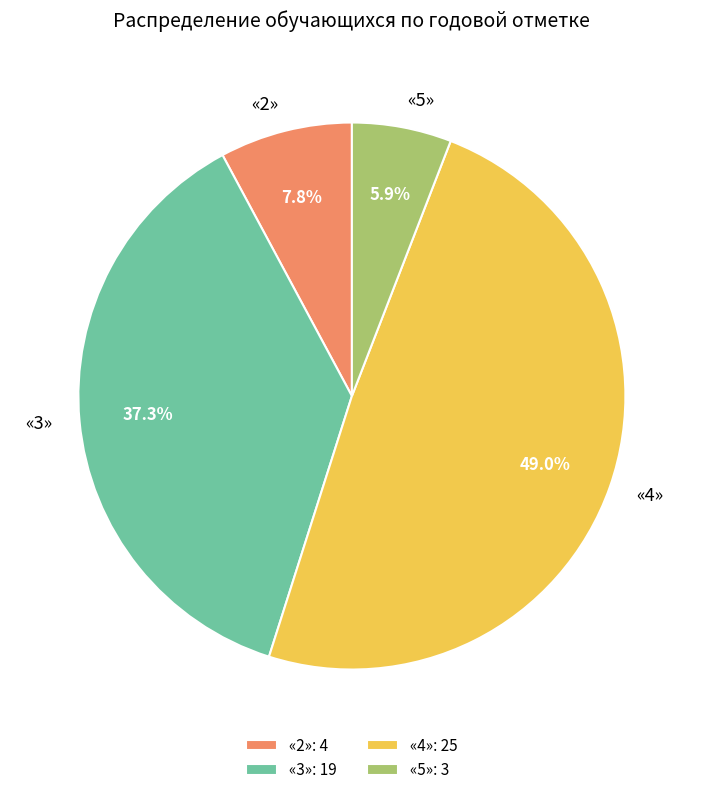

Count the number of slices in the pie.

4